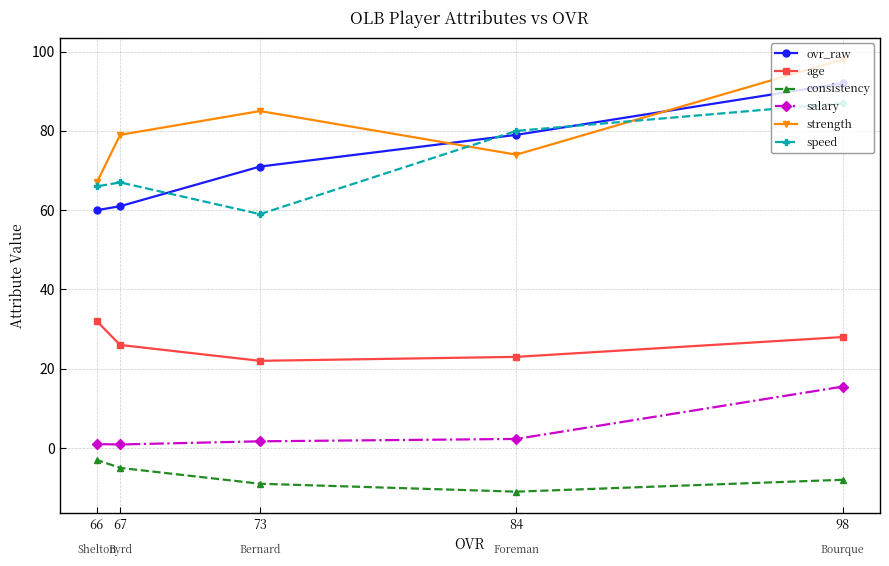

Is it true that strength equals 36.0 at 84?

False